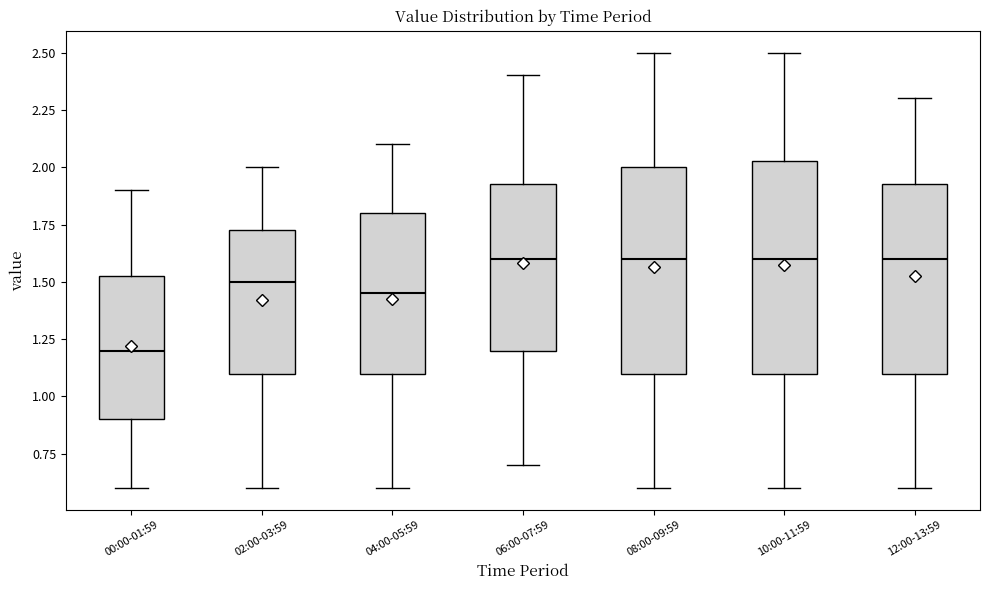

Where is the upper edge of the box for 08:00-09:59 on the y-axis? The values are not printed on the chart, so give them approximately, as read against the axis.

2.00